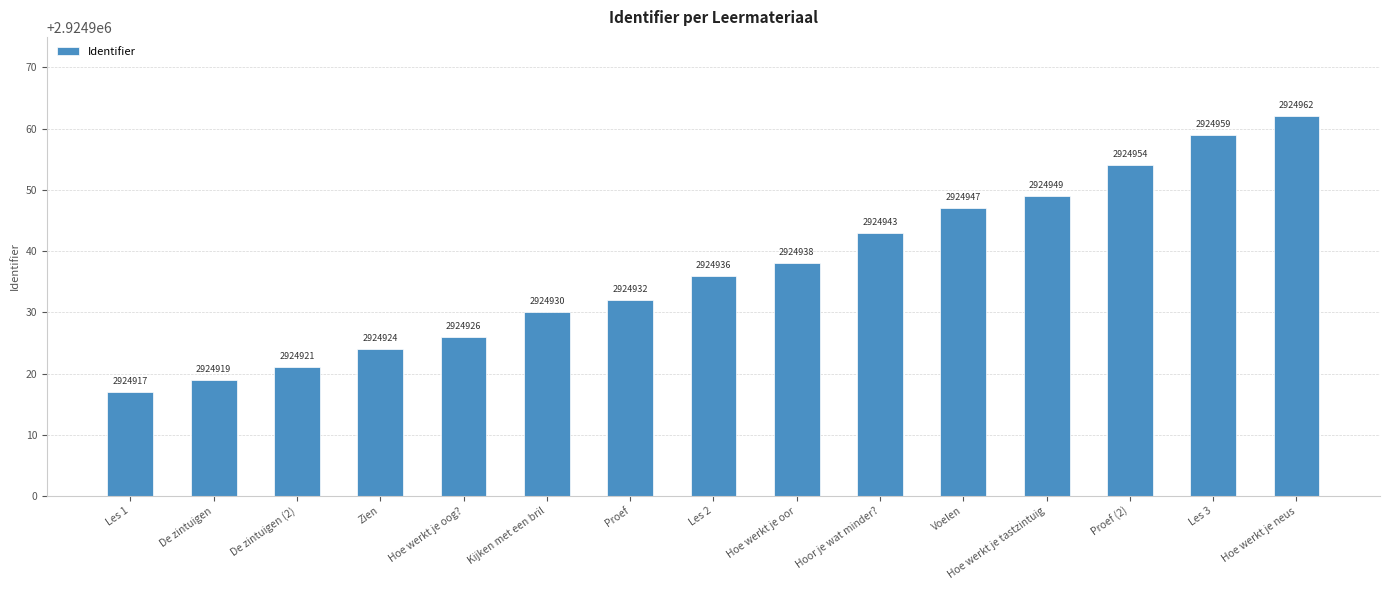

What is the smallest value displayed?

2924917